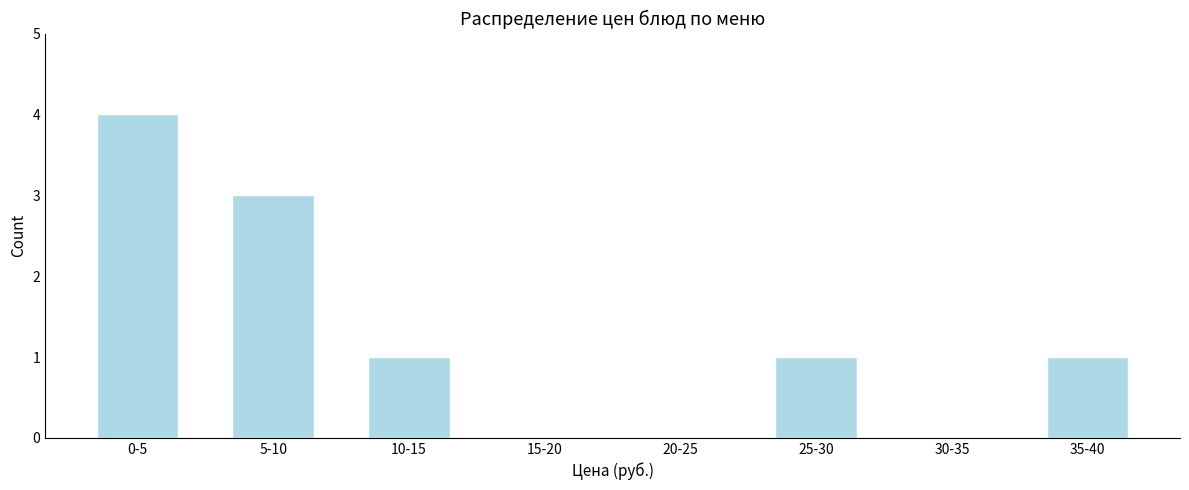

Reading right to left, what are all the values shown in this chart?

35-40=1	30-35=0	25-30=1	20-25=0	15-20=0	10-15=1	5-10=3	0-5=4